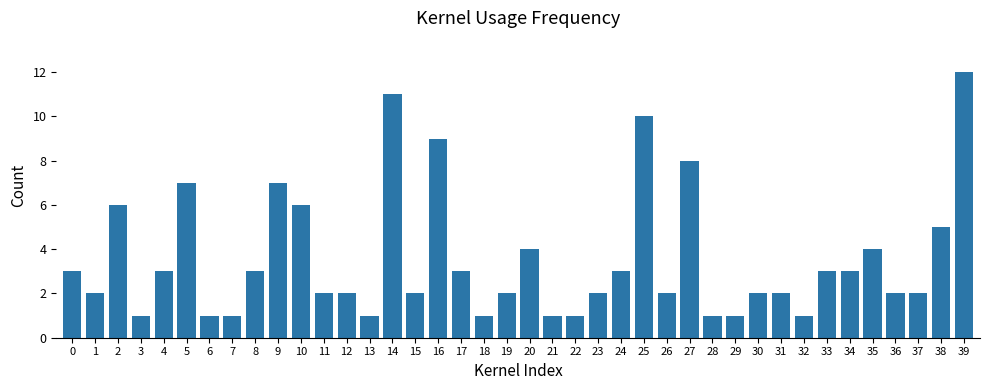

Reading left to right, transcribe all the data shown in this chart.

0=3	1=2	2=6	3=1	4=3	5=7	6=1	7=1	8=3	9=7	10=6	11=2	12=2	13=1	14=11	15=2	16=9	17=3	18=1	19=2	20=4	21=1	22=1	23=2	24=3	25=10	26=2	27=8	28=1	29=1	30=2	31=2	32=1	33=3	34=3	35=4	36=2	37=2	38=5	39=12